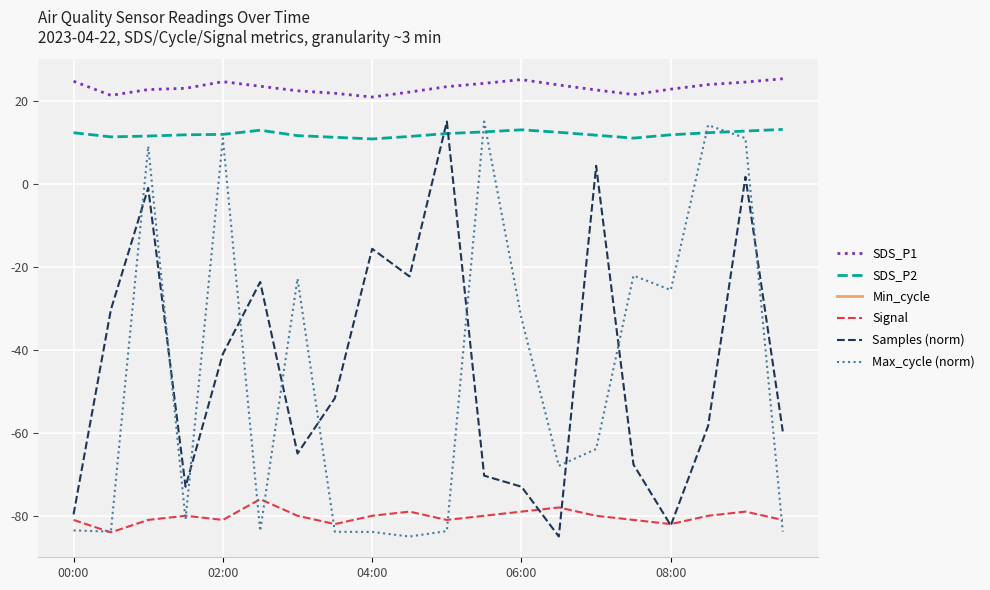

How many categories are shown in the chart?

20